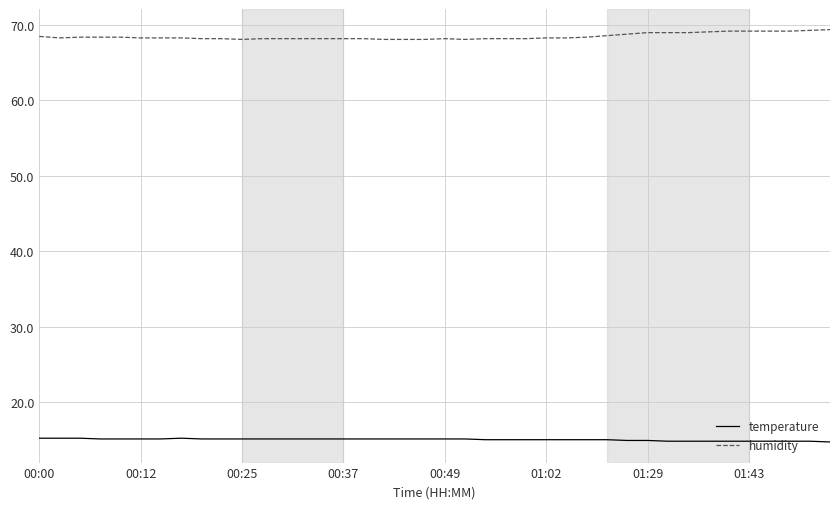

True or false: humidity and temperature intersect in this chart.

False